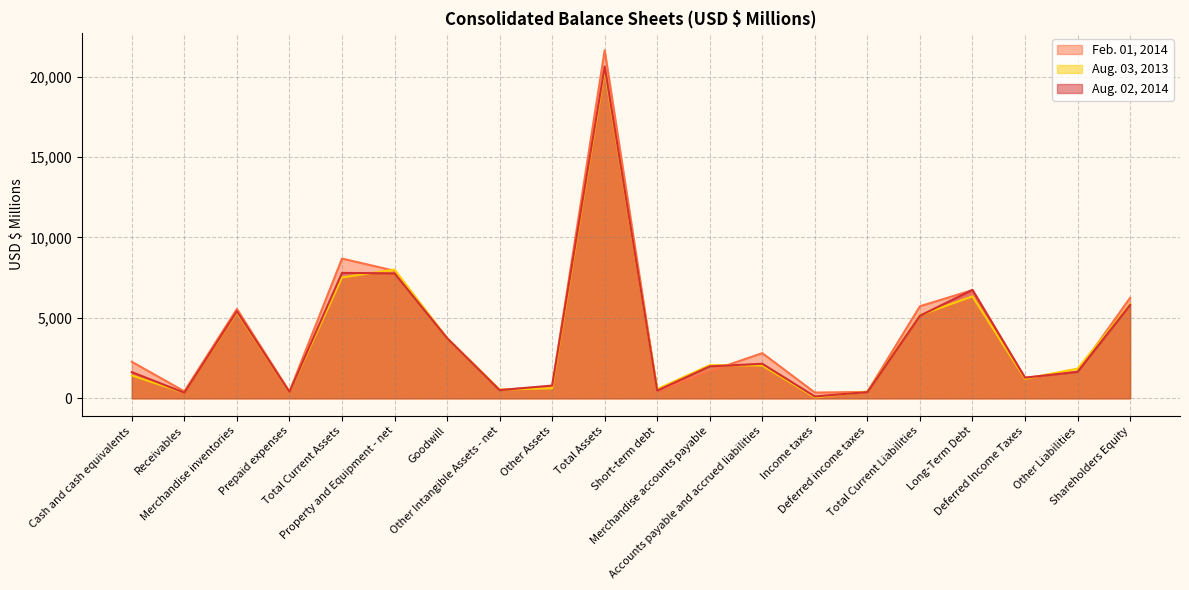

What is the label of the 14th point from the right?

Goodwill